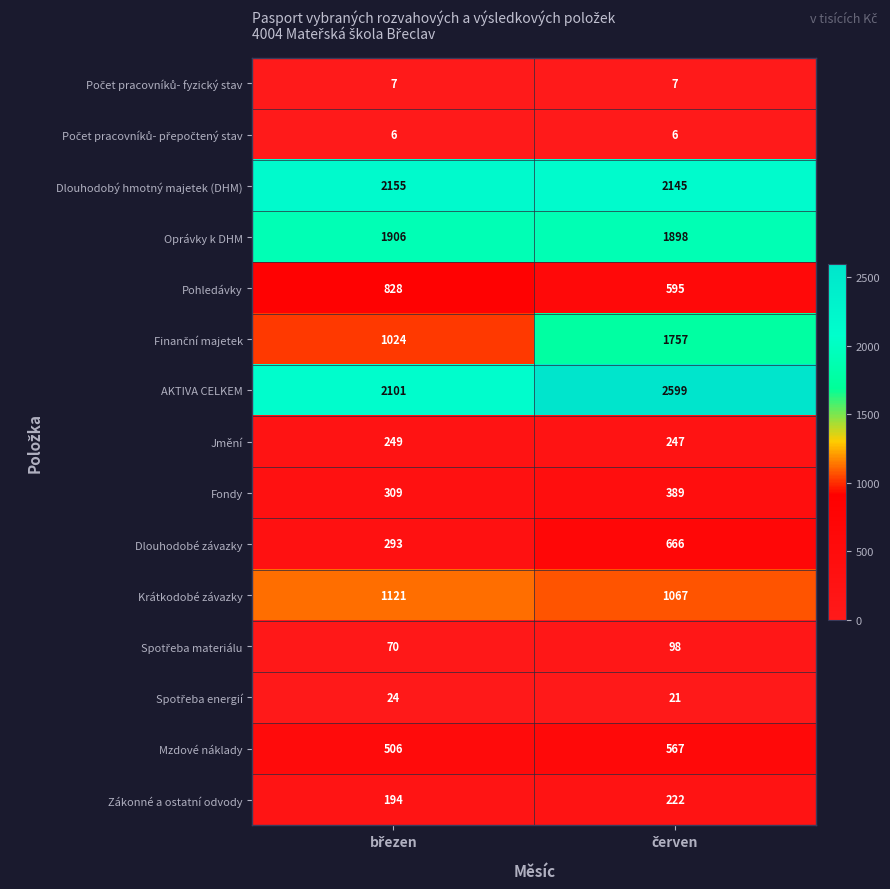

Which series has the largest total across all categories?

AKTIVA CELKEM